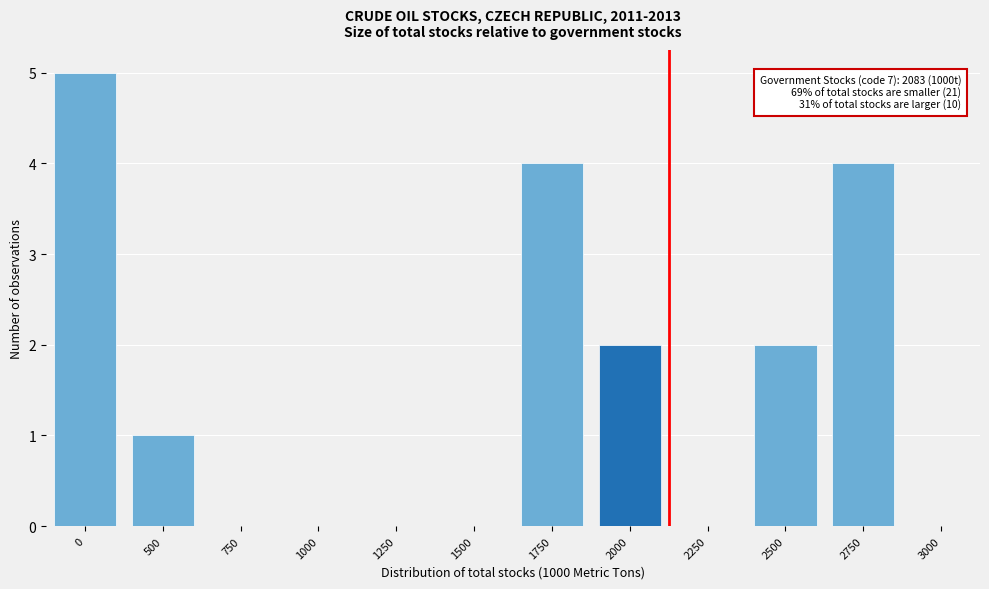

Reading left to right, extract all data points from this chart.

0=5	500=1	750=0	1000=0	1250=0	1500=0	1750=4	2000=2	2250=0	2500=2	2750=4